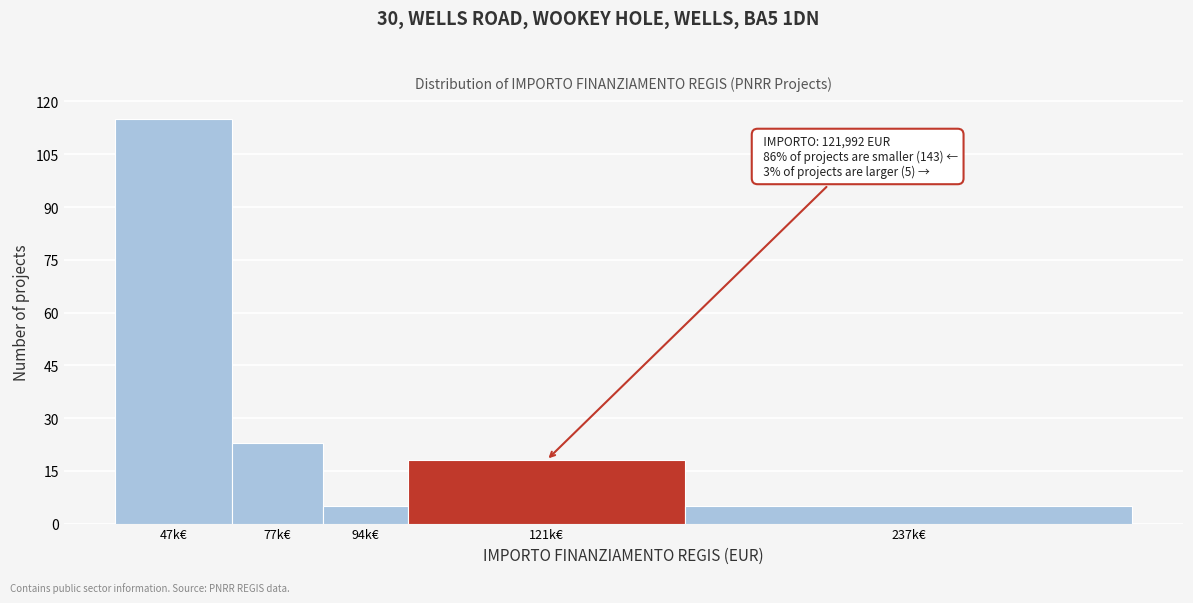

Reading left to right, transcribe all the data shown in this chart.

47k€=115	77k€=23	94k€=5	121k€=18	237k€=5